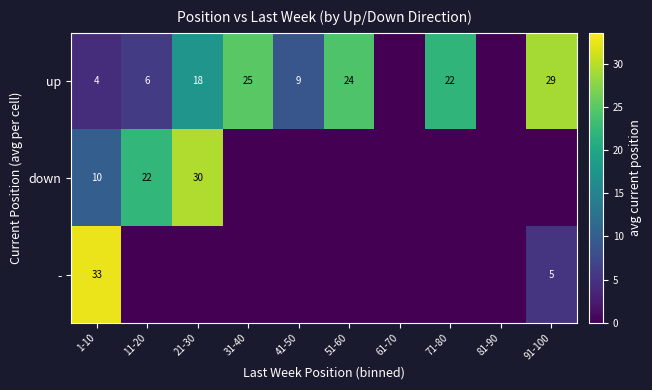

The - series shows 5 at 91-100. True or false?

True